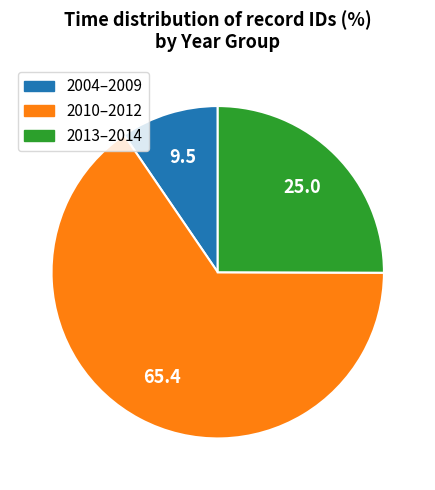

Is there any slice that represents more than half of the pie?

Yes